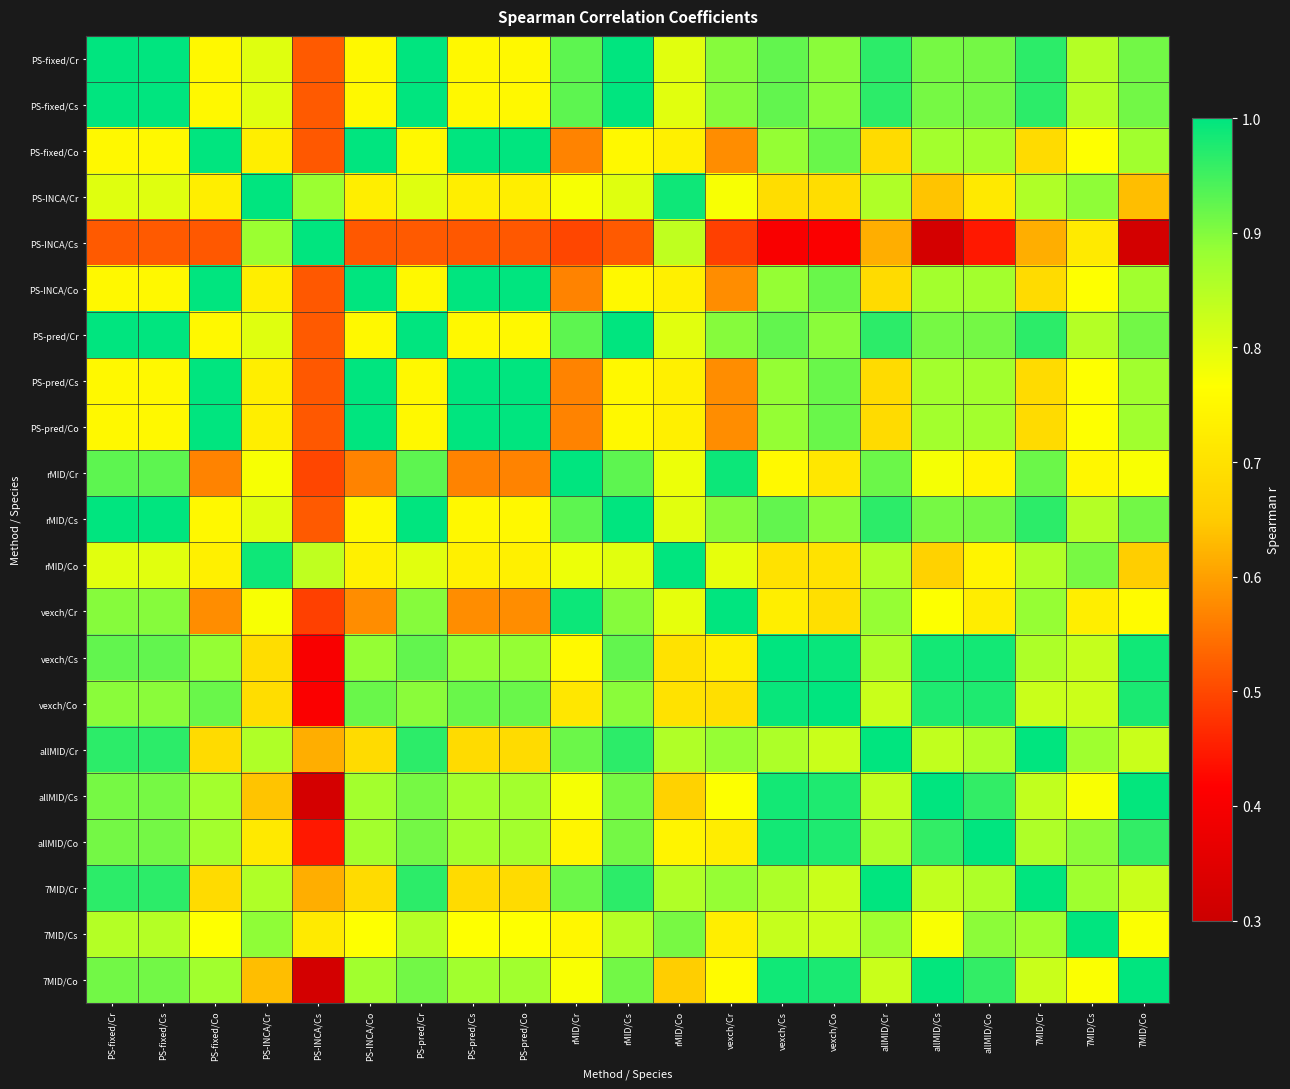

What is the difference between the highest and lowest values at allMID/Cs?

0.7